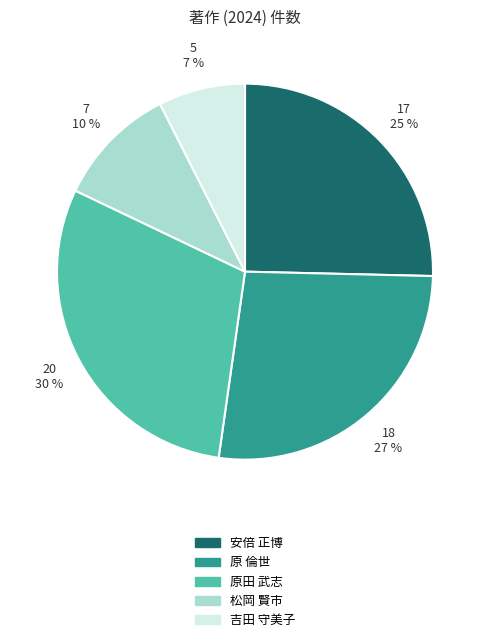

Between 松岡 賢市 and 原 倫世, which is larger?

原 倫世